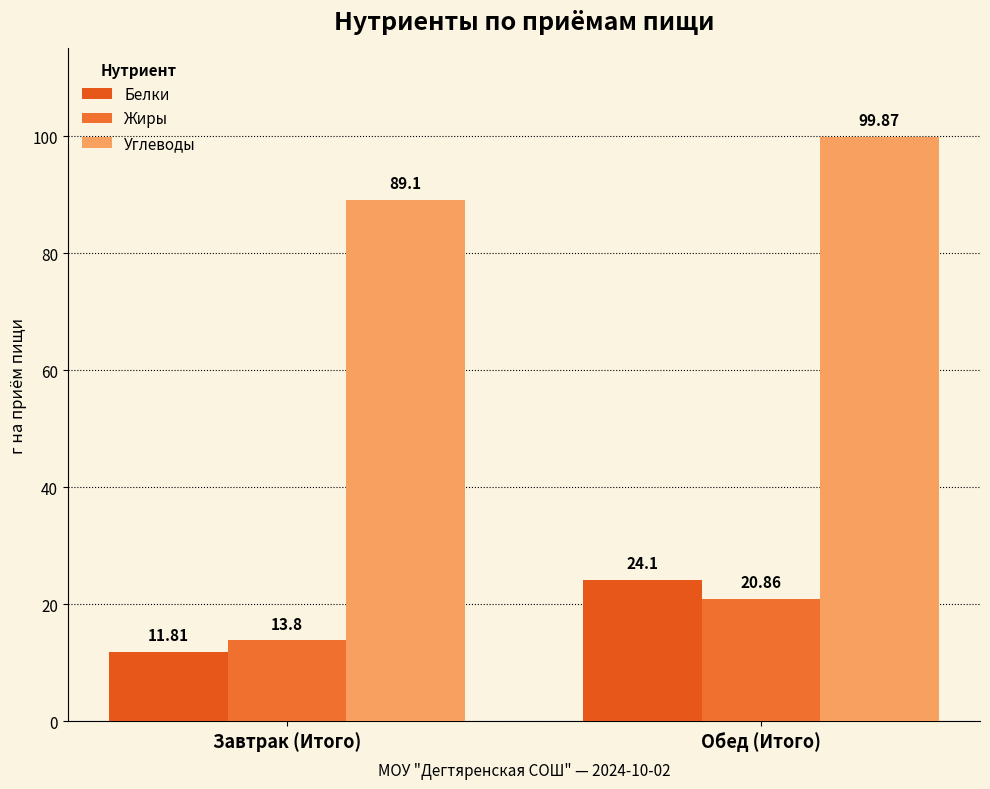

Reading left to right, what are all the values shown in this chart?

Белки: 11.8	24.1
Жиры: 13.8	20.9
Углеводы: 89.1	99.9